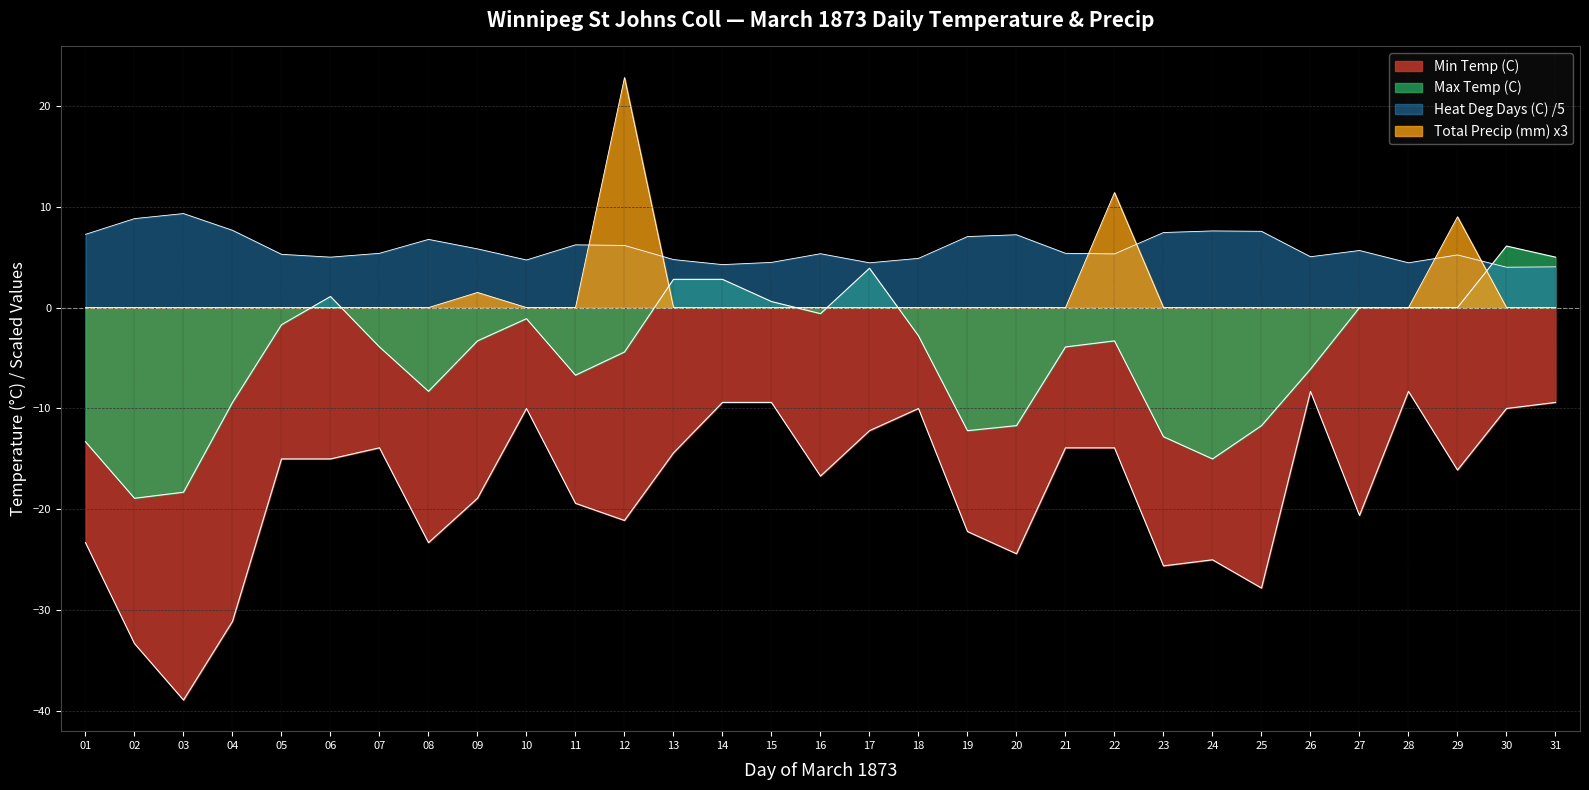

True or false: Heat Deg Days (C) has a value of 2.8 at 13.

False